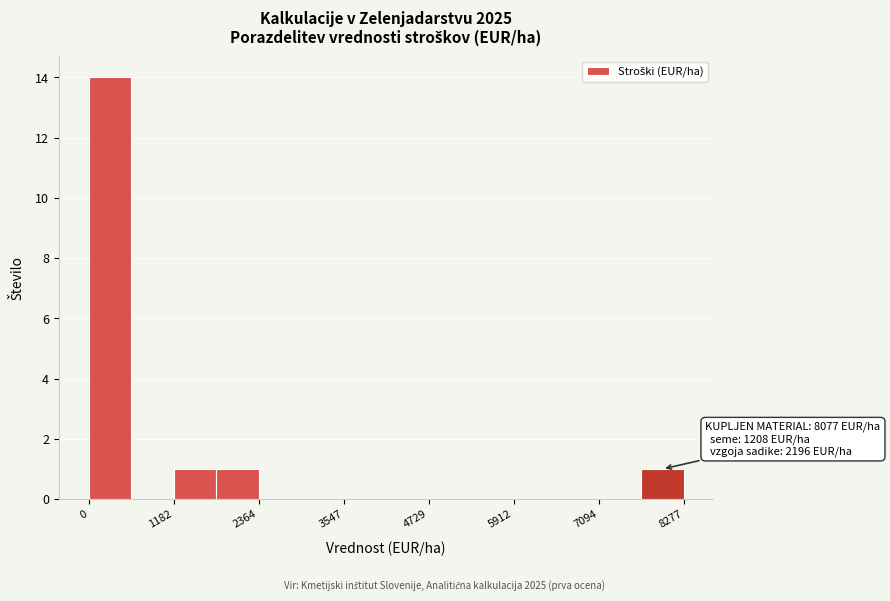

Read against the x-axis, roughly where is the centre of the tallest bar?

200